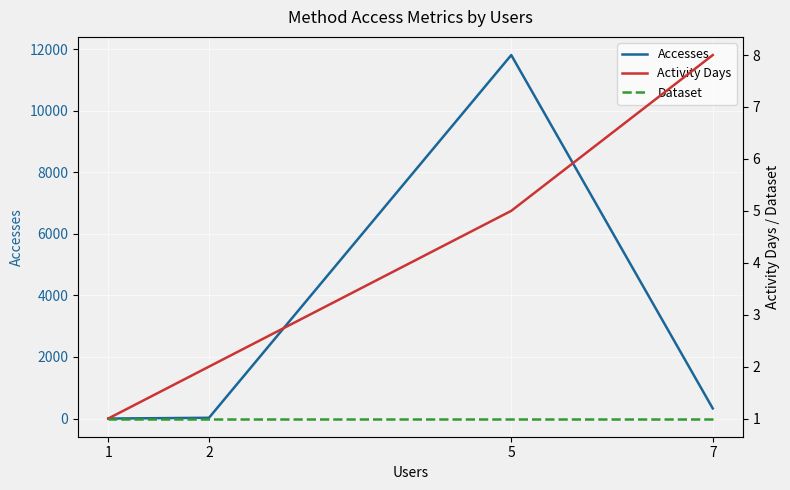

Which has a higher value, 2 or 1?

2